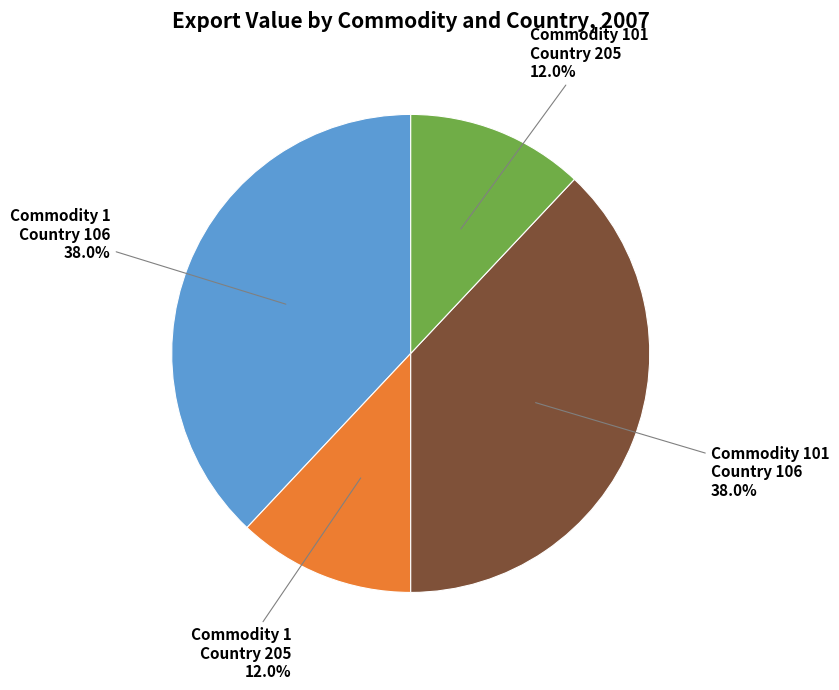

Does any single category account for the majority?

No